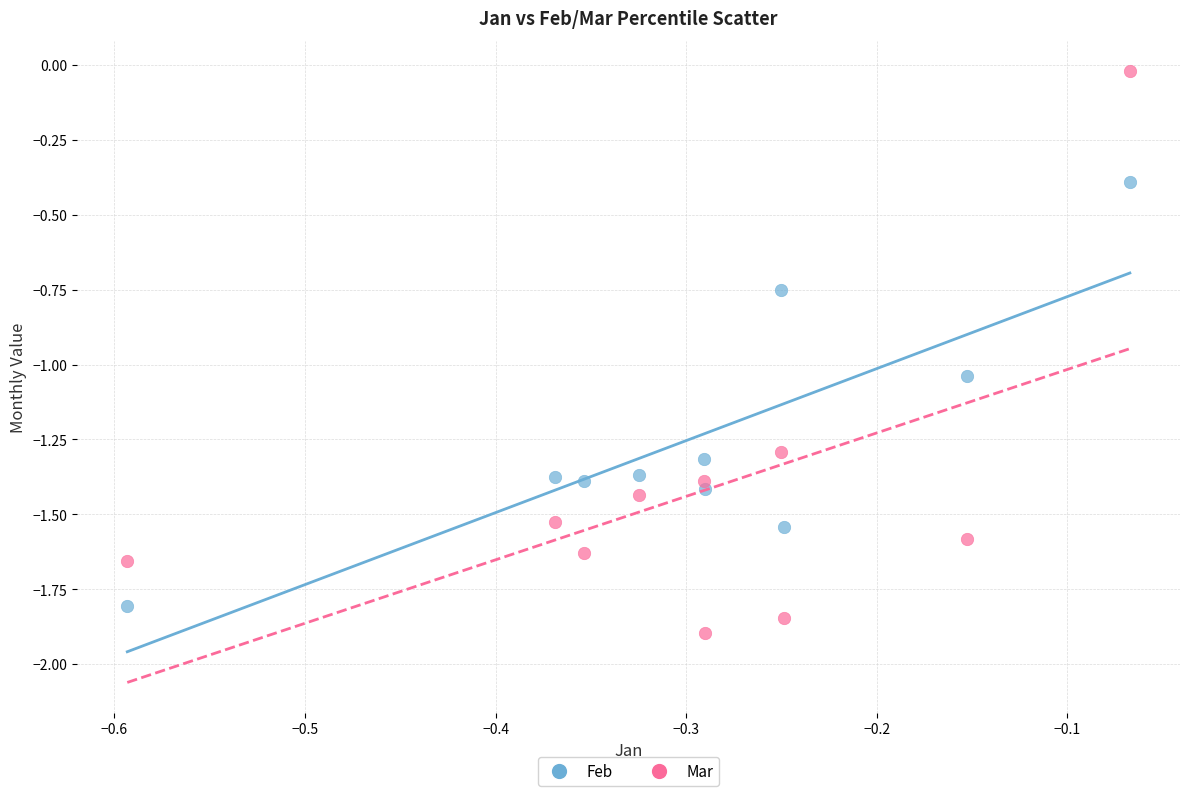

Across all data points, what is the range of X values (max minus min)?

0.5